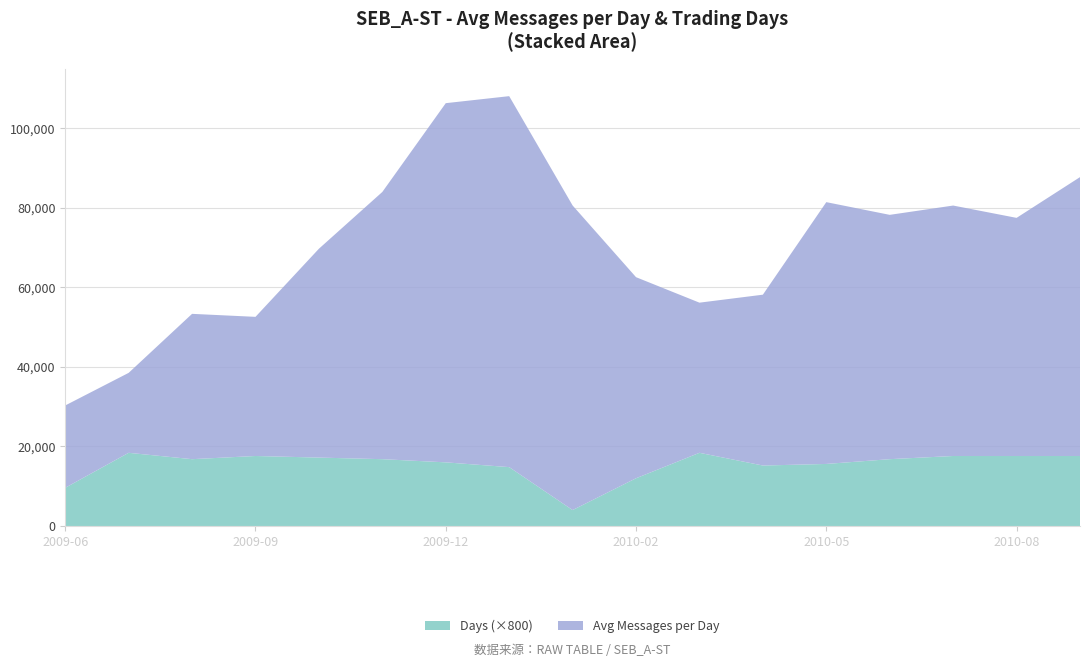

Reading left to right, list all the values displayed in this chart.

Avg Messages per Day: 2009-06-12=20706.3	2009-07-01=20106.8	2009-08-03=36548.5	2009-09-01=34994.8	2009-10-01=52525.5	2009-11-02=67208.7	2009-12-01=90335.3	2010-01-04=93299.4	2010-02-01=76604.4	2010-02-08=50569.8	2010-03-01=37761.3	2010-04-01=42968.7	2010-05-03=65843.0	2010-06-01=61446.3	2010-07-01=62986.7	2010-08-02=59887.6	2010-09-01=70136.0
Days: 2009-06-12=12.0	2009-07-01=23.0	2009-08-03=21.0	2009-09-01=22.0	2009-10-01=21.5	2009-11-02=21.0	2009-12-01=20.0	2010-01-04=18.5	2010-02-01=5.0	2010-02-08=15.0	2010-03-01=23.0	2010-04-01=19.0	2010-05-03=19.5	2010-06-01=21.0	2010-07-01=22.0	2010-08-02=22.0	2010-09-01=22.0